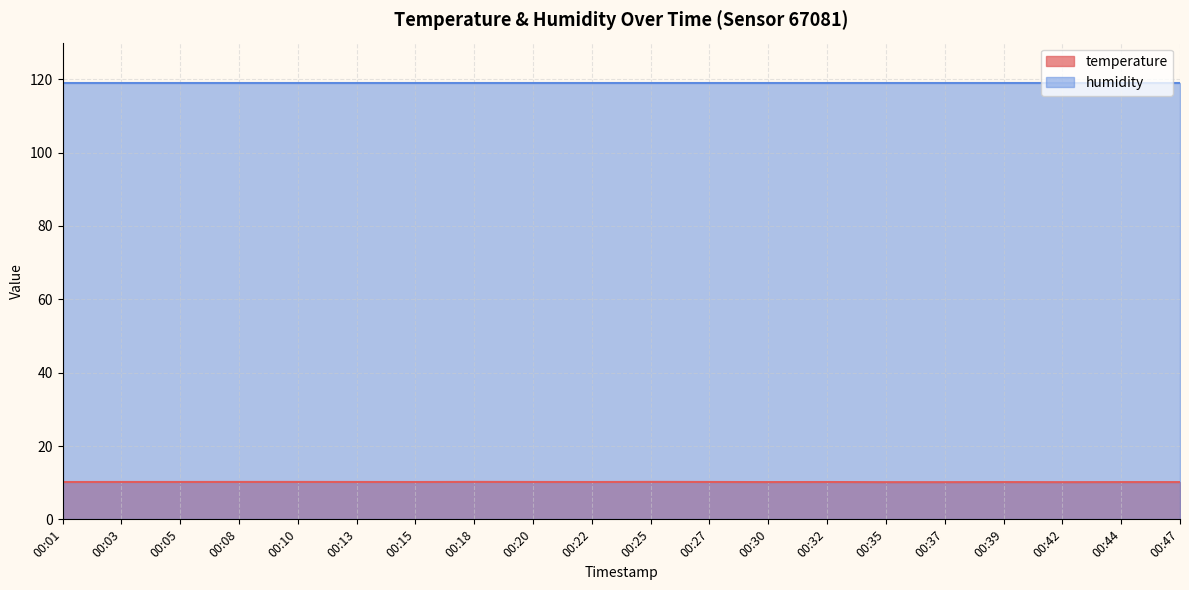

True or false: the data shows 17.4 at 00:35.

False